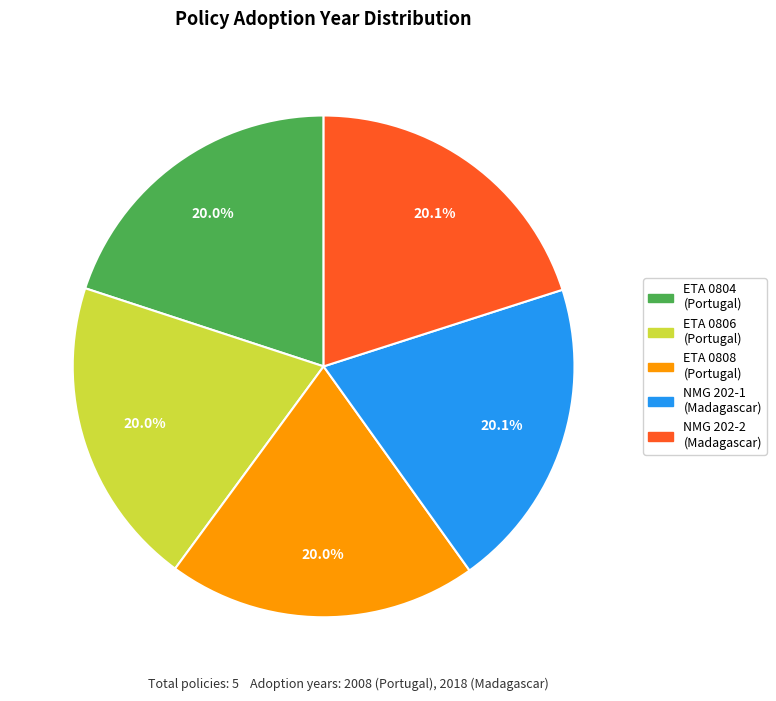

Approximately how many times larger is the value at NMG 202-2 (Madagascar) compared to ETA 0806 (Portugal)?

1.0